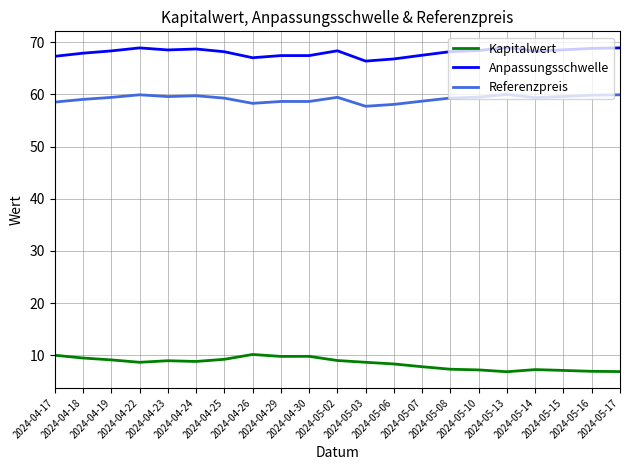

Is the value of Anpassungsschwelle at 2024-04-19 greater than the value of Kapitalwert at 2024-05-16?

Yes